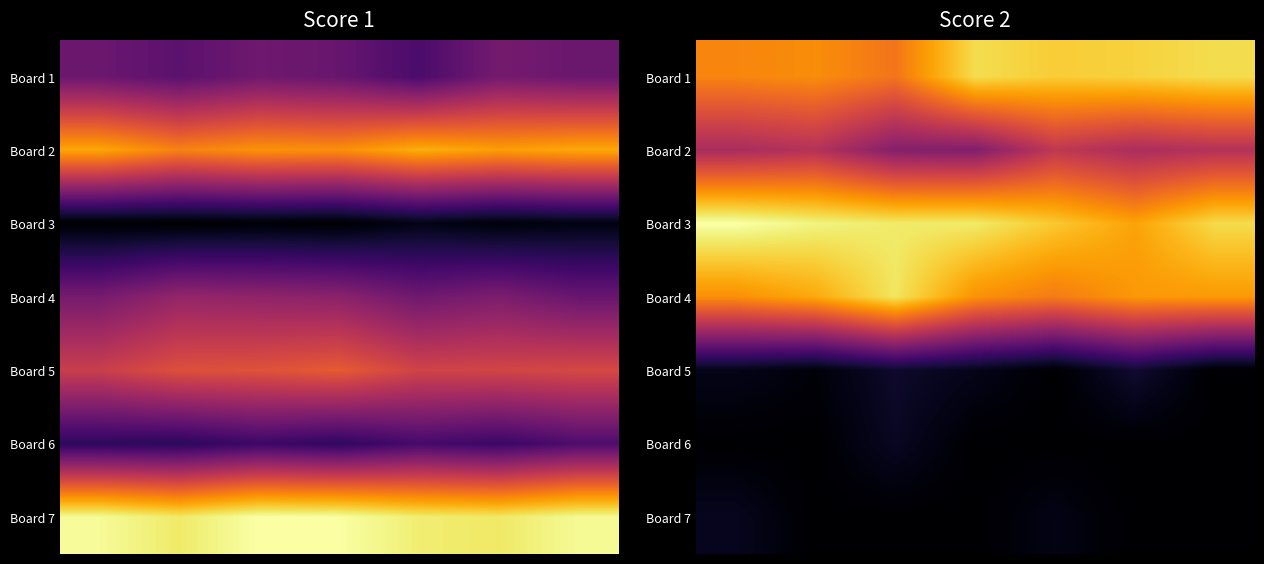

Which category has the lowest value across all series?

4